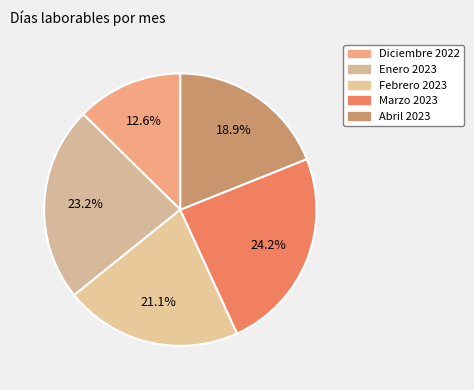

How many slices are in this pie chart?

5